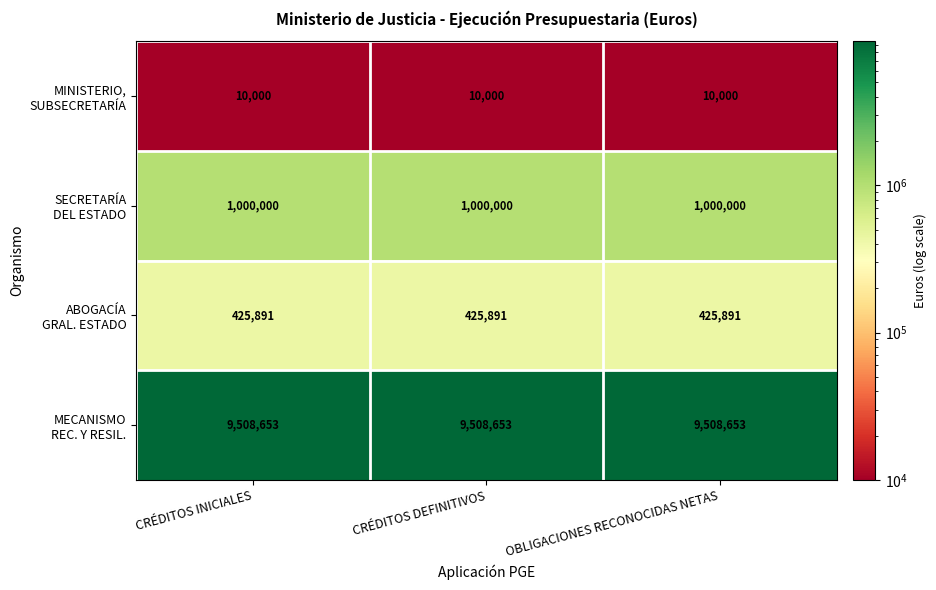

At how many categories does at least one series exceed 6603689?

3